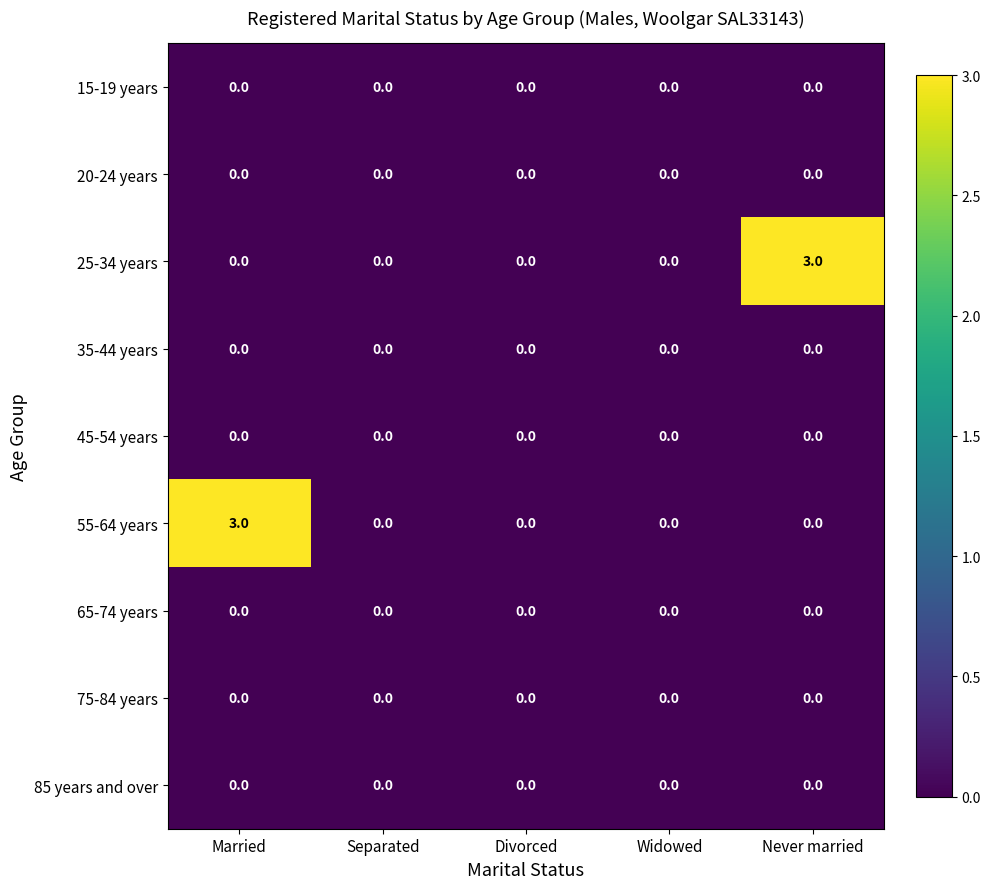

What is the maximum value shown in the chart?

3